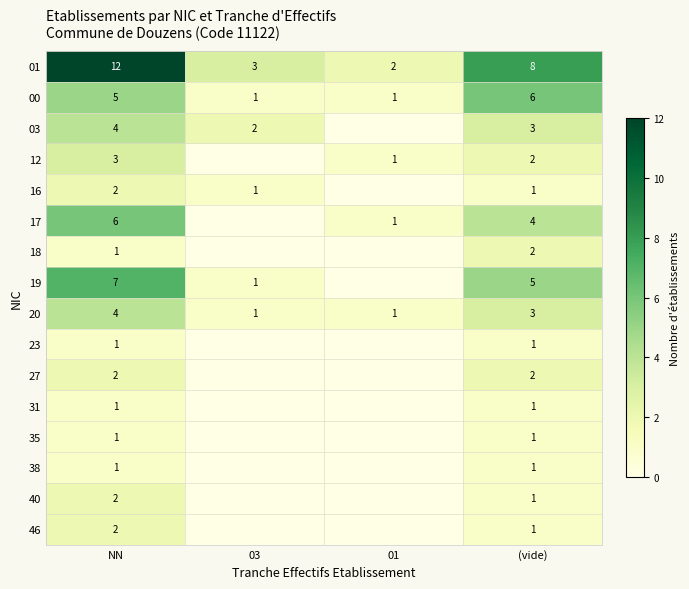

Is the value of 01 at 03 greater than the value of 17 at 01?

Yes